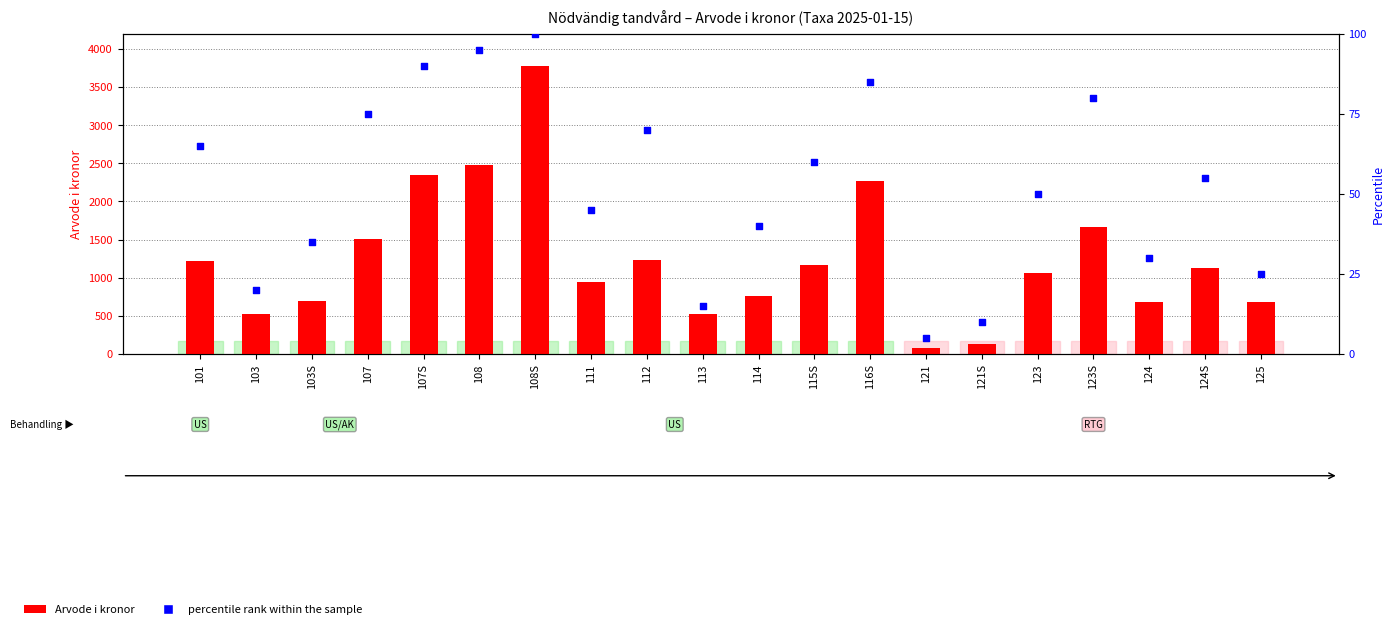

Which series reaches the minimum Y coordinate?

percentile rank within the sample